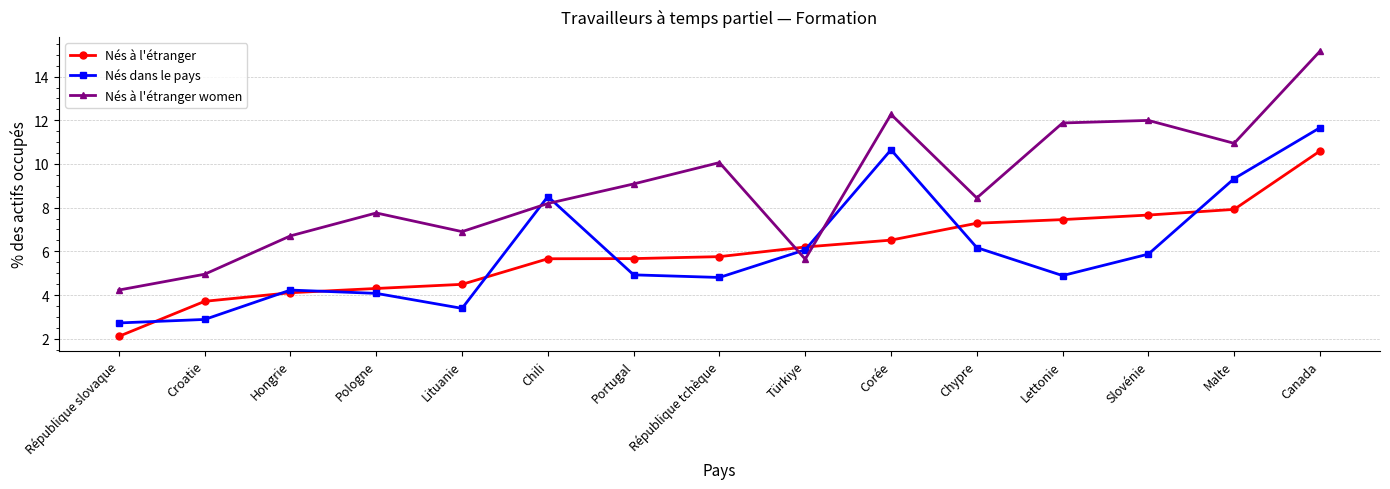

Rank the series at République tchèque from lowest to highest value.

Nés dans le pays, Nés à l'étranger, Nés à l'étranger women